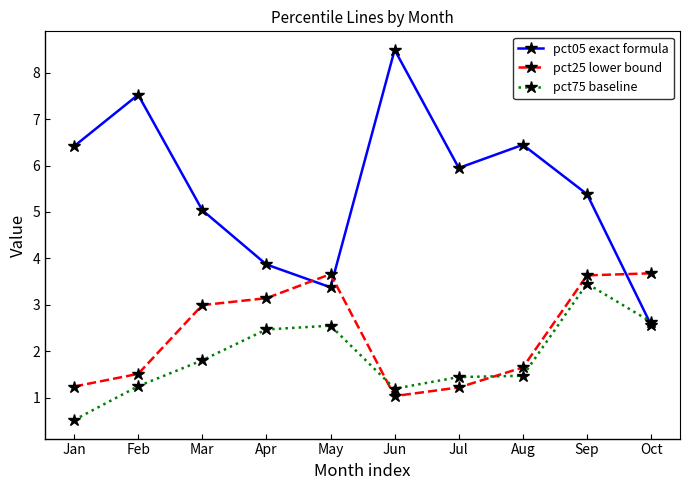

At which category does pct75 baseline reach its first local valley?

Jun